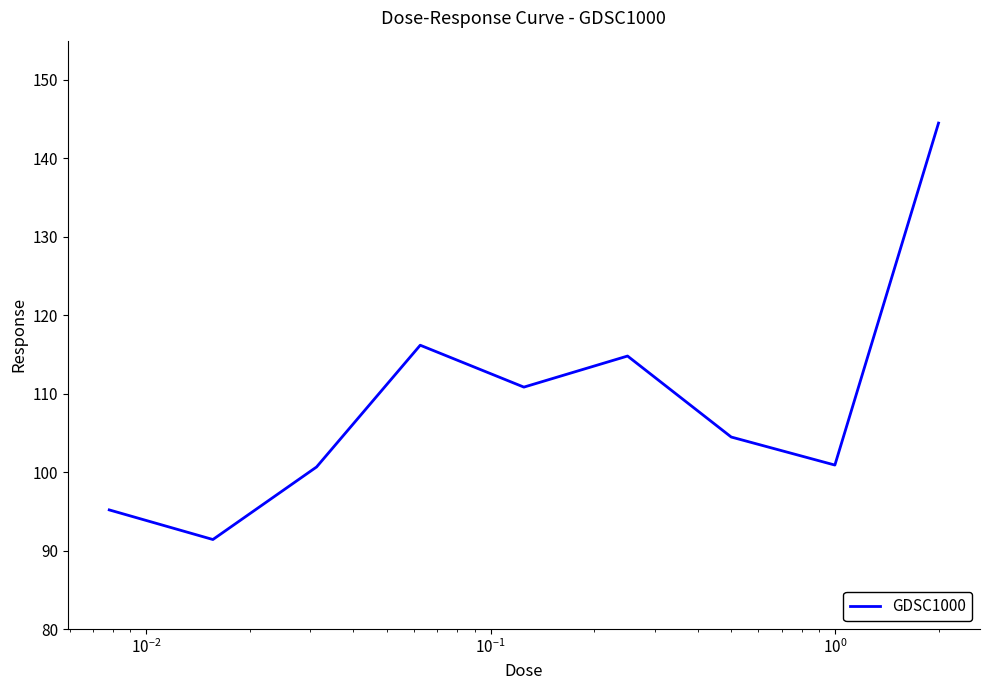

What is the minimum value shown in the chart?

91.4